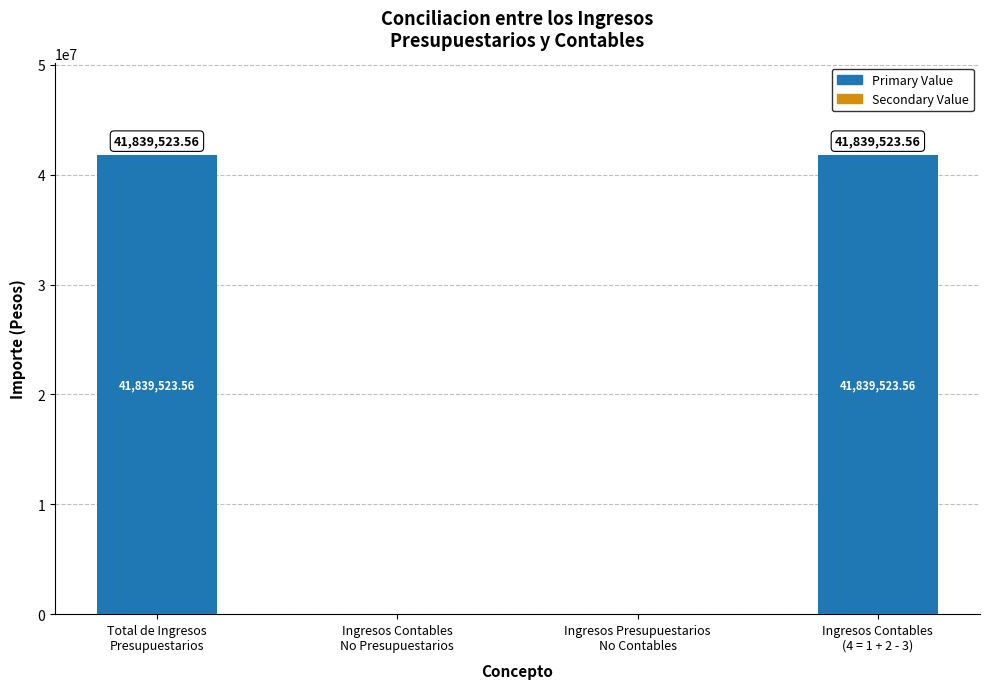

Count the number of data series in this chart.

1